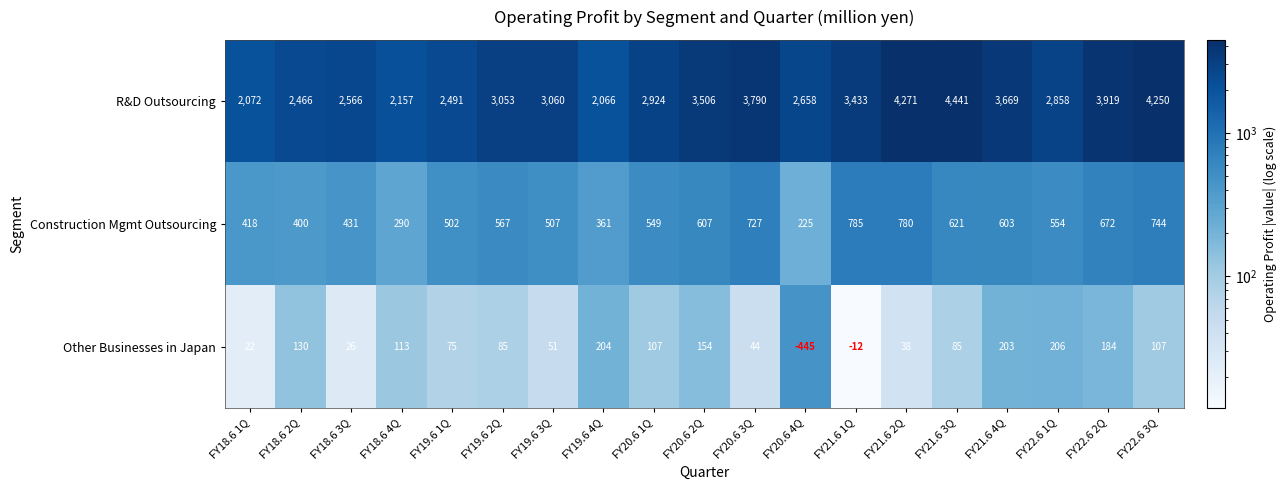

Rank the series by their maximum value, from highest to lowest.

R&D Outsourcing, Construction Mgmt Outsourcing, Other Businesses in Japan